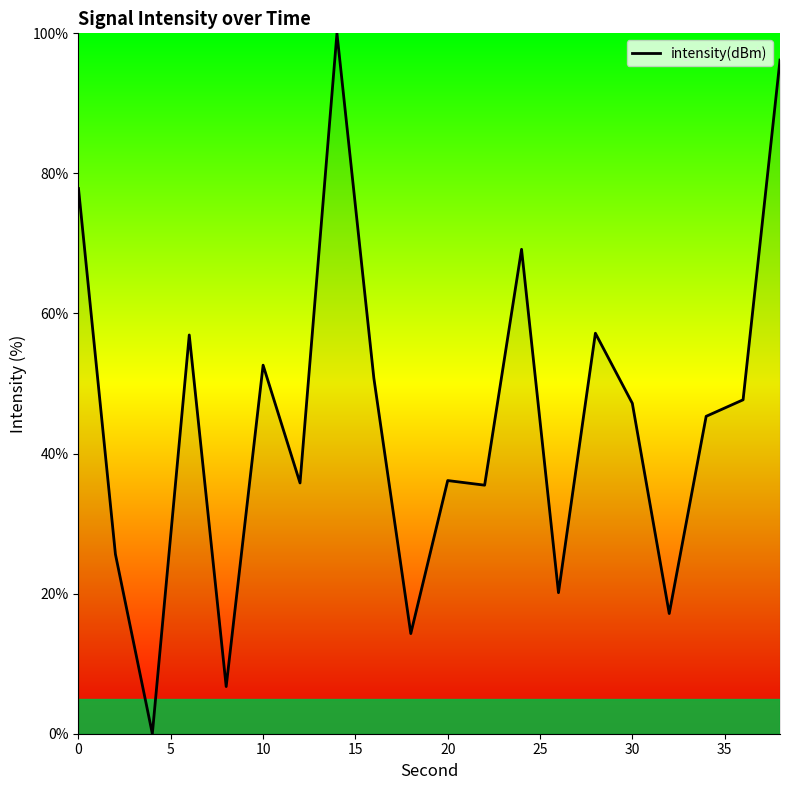

What is the greatest value displayed?

100.0